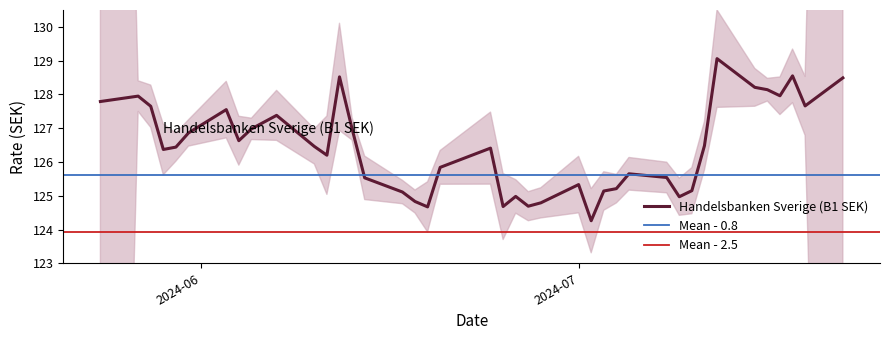

What is the label of the 20th point from the left?

25.06.2024